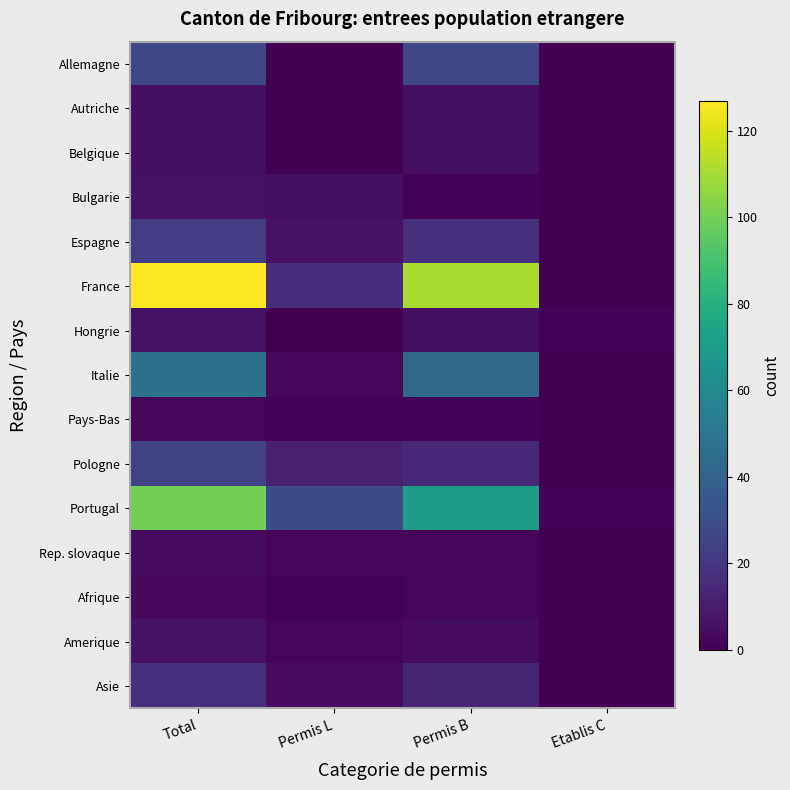

What is the spread (max minus min) of values at Etablis C?

1